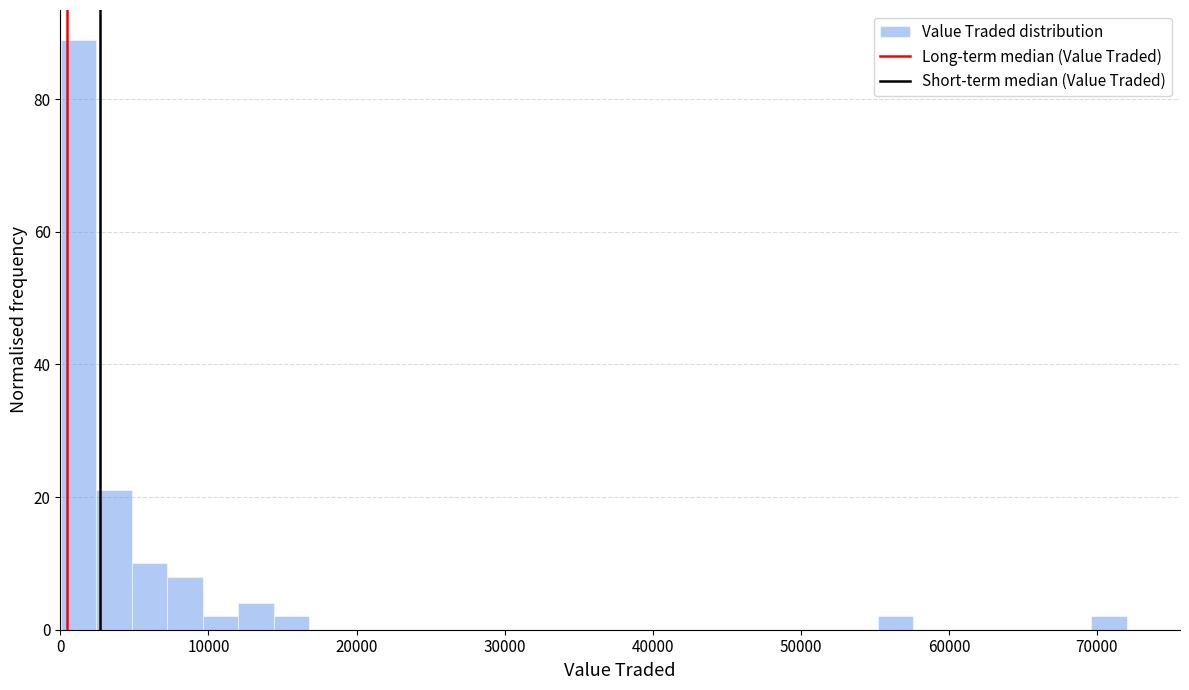

Read against the x-axis, roughly where is the centre of the tallest bar?

1000